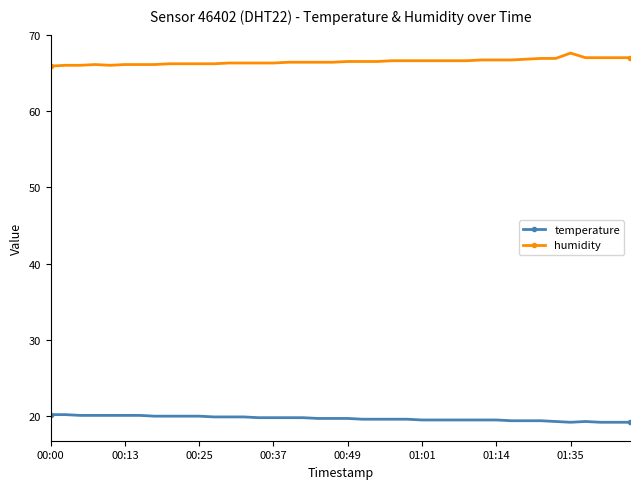

What is the highest value of the humidity series?

67.6